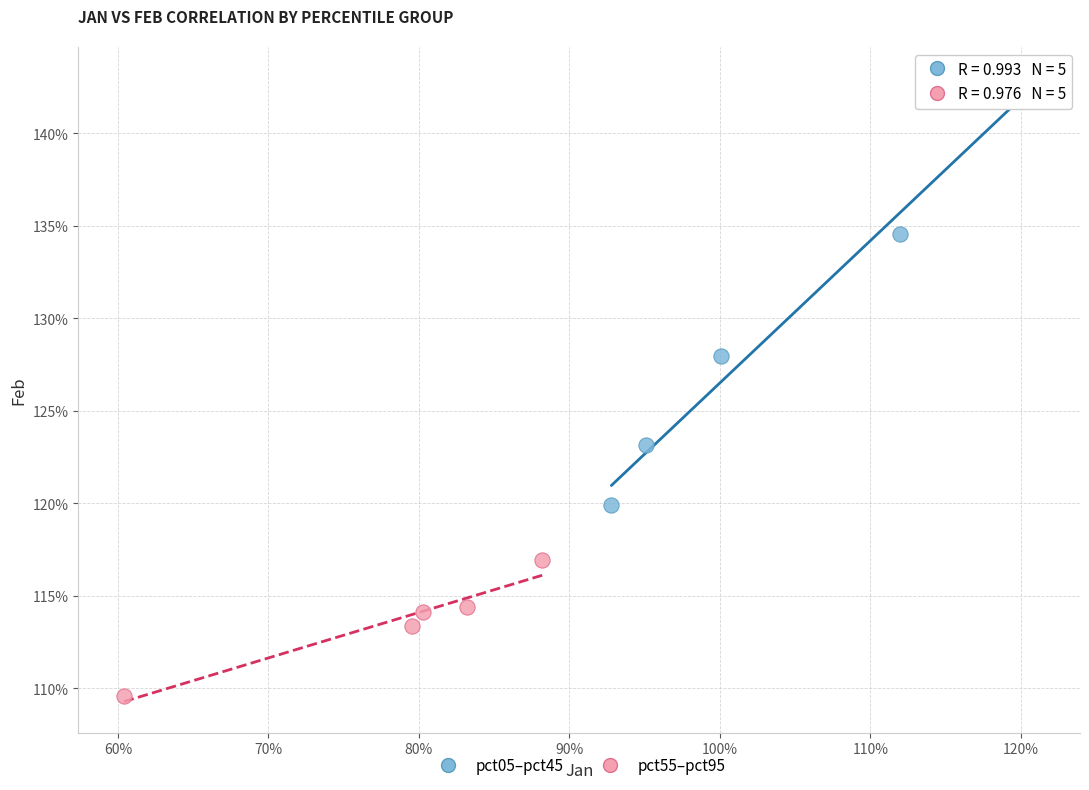

Which series has the largest Y range (max minus min)?

pct05–pct45